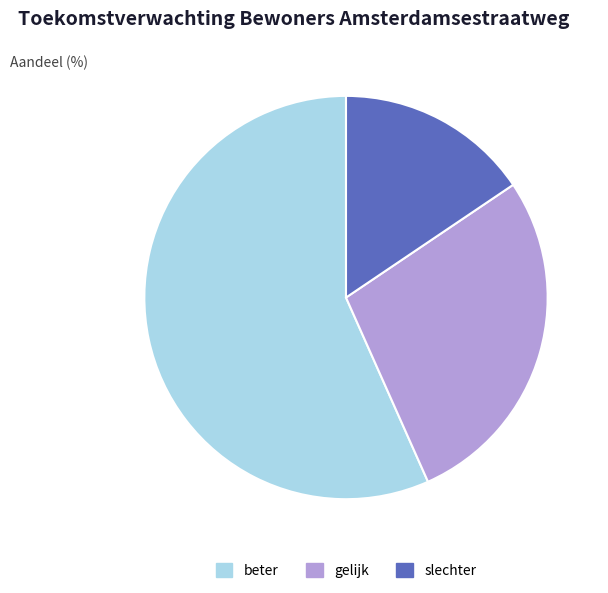

Which has a higher value, beter or gelijk?

beter